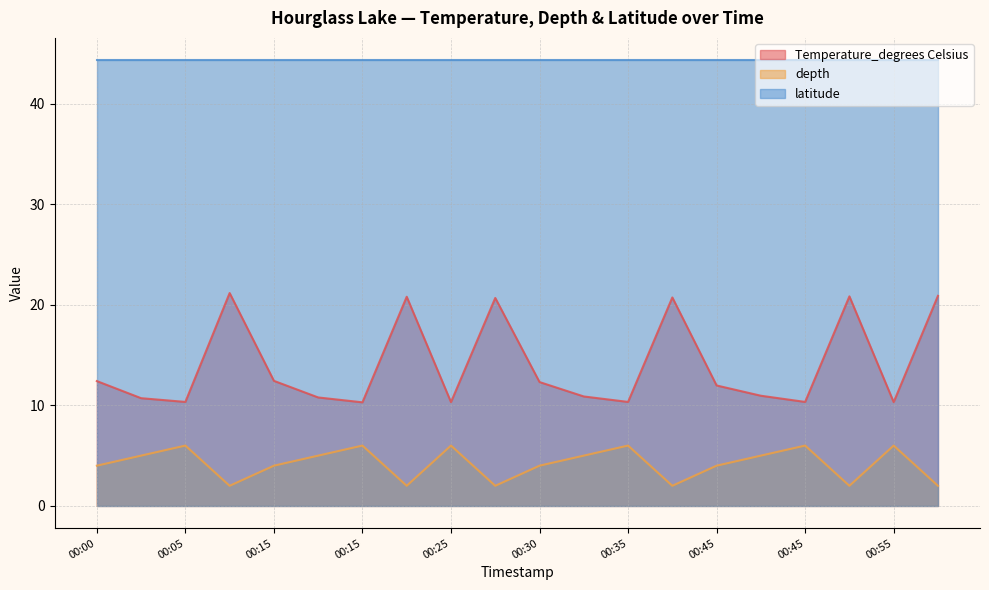

What is the sum of the Temperature_degrees Celsius values at 00:45 and 00:30?

22.7